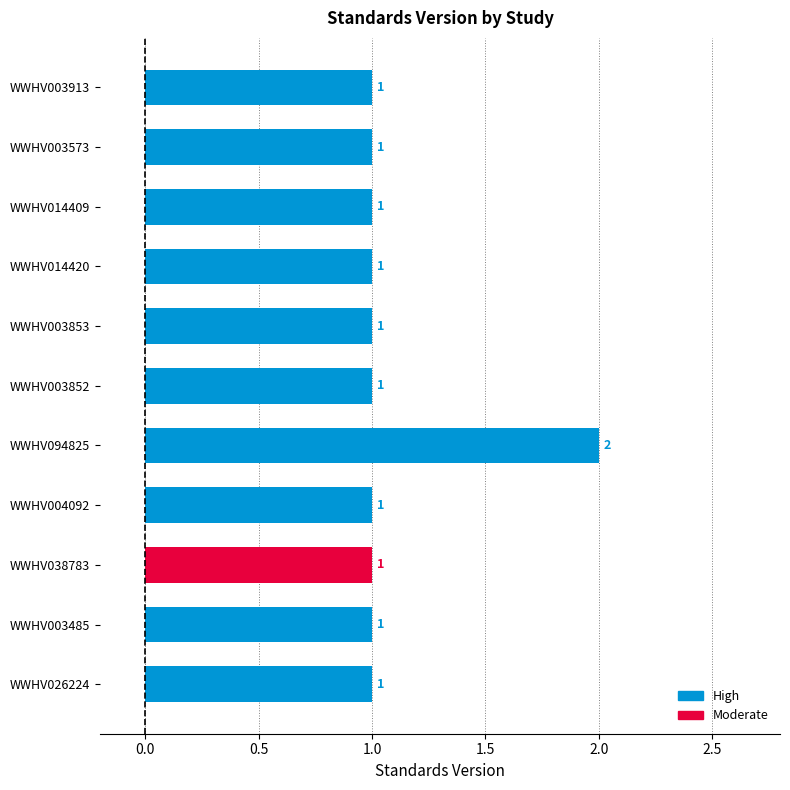

Rank the categories by value from highest to lowest.

WWHV094825, WWHV026224, WWHV003485, WWHV038783, WWHV004092, WWHV003852, WWHV003853, WWHV014420, WWHV014409, WWHV003573, WWHV003913